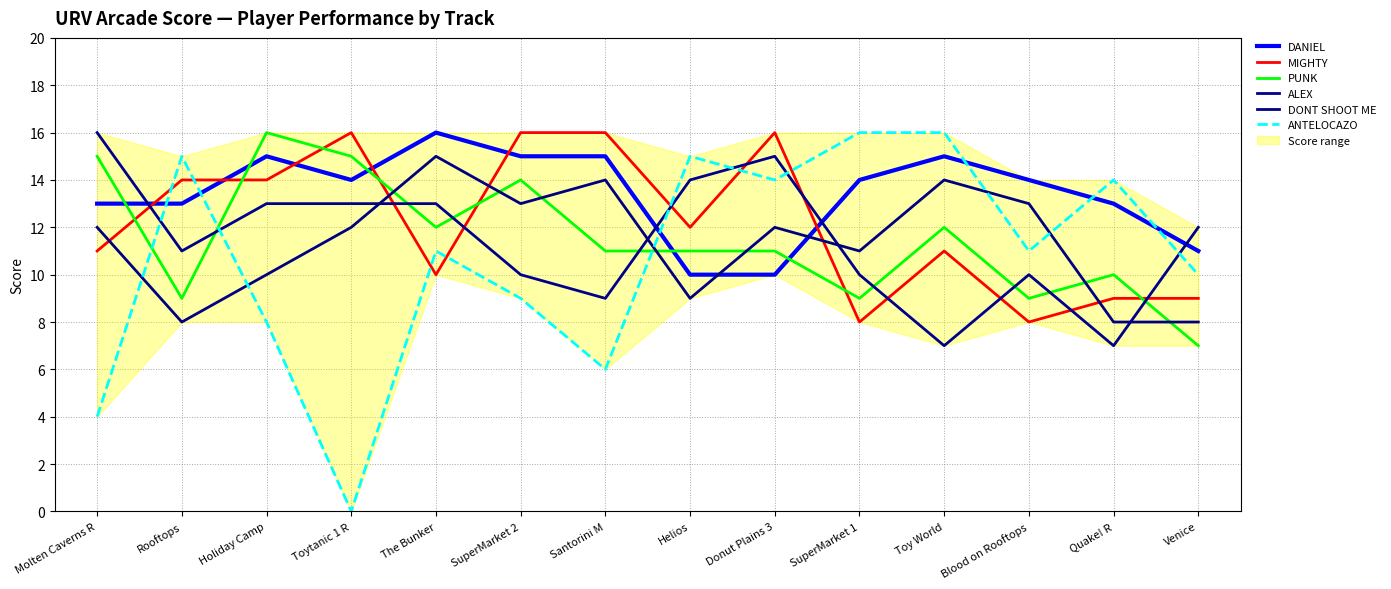

How many categories are shown in the chart?

14